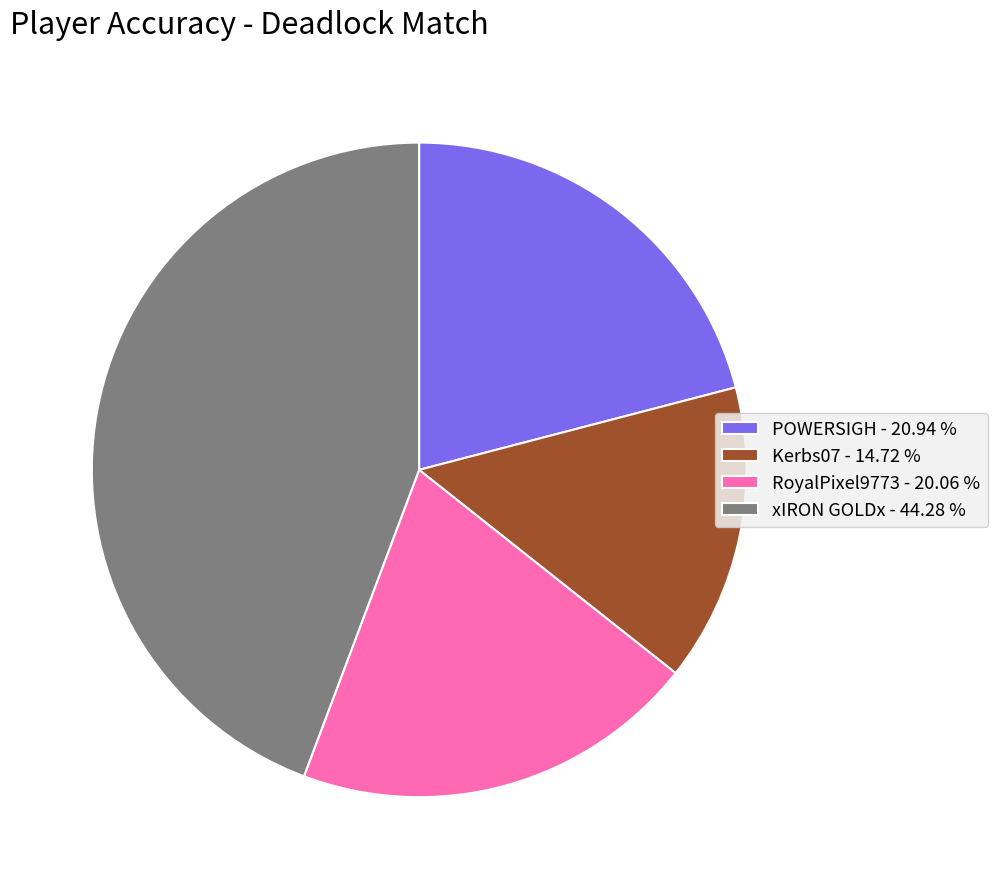

Do Kerbs07 and POWERSIGH together represent more than half of the pie?

No